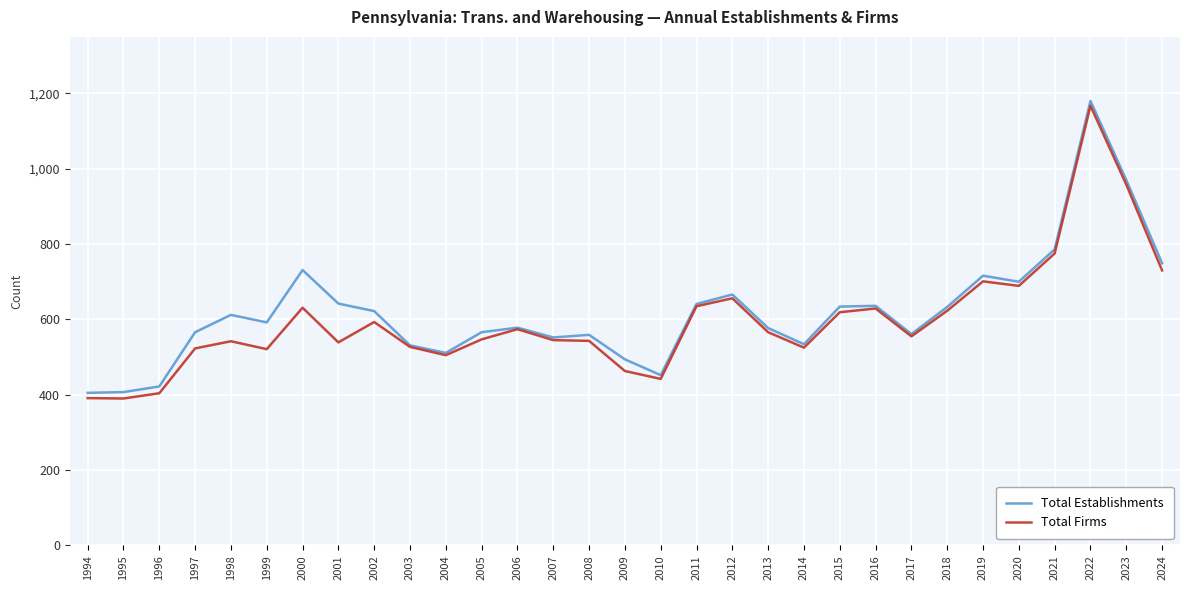

Is the value of Total Firms at 2020 greater than the value of Total Establishments at 1996?

Yes